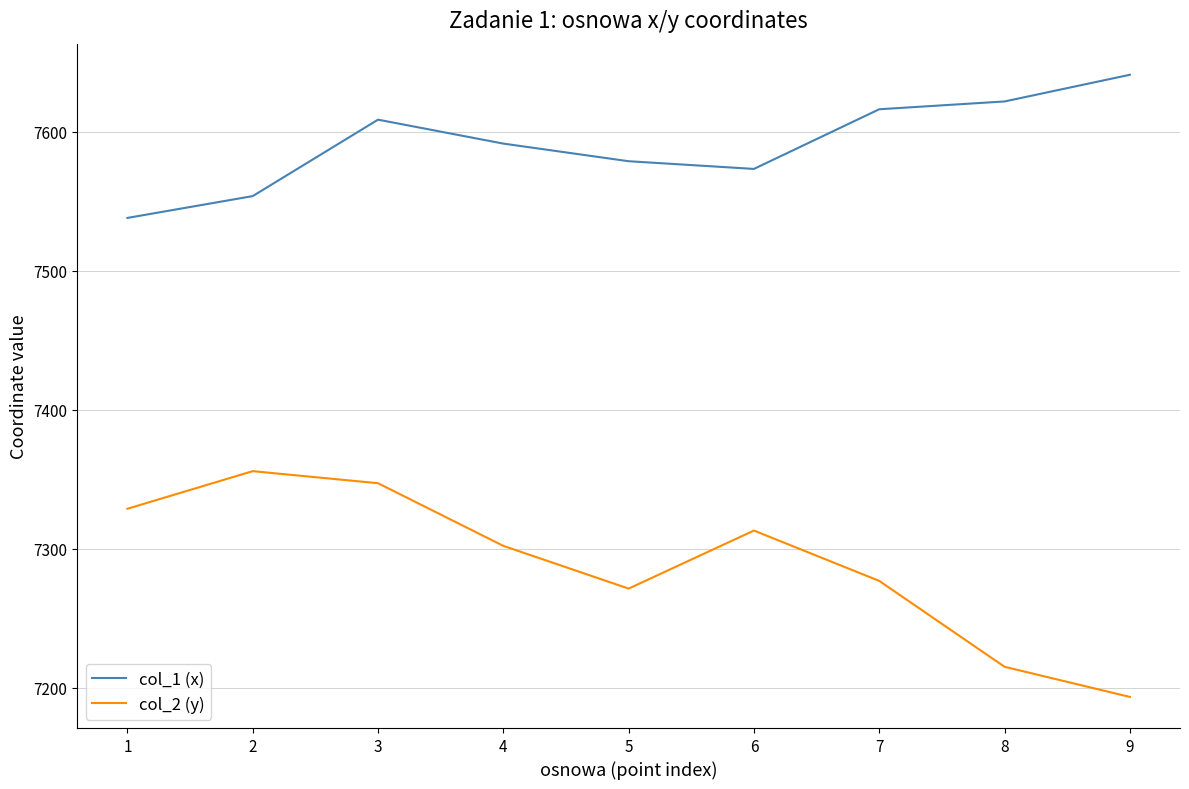

What is the average value of the col_2 (y) series?

7289.2